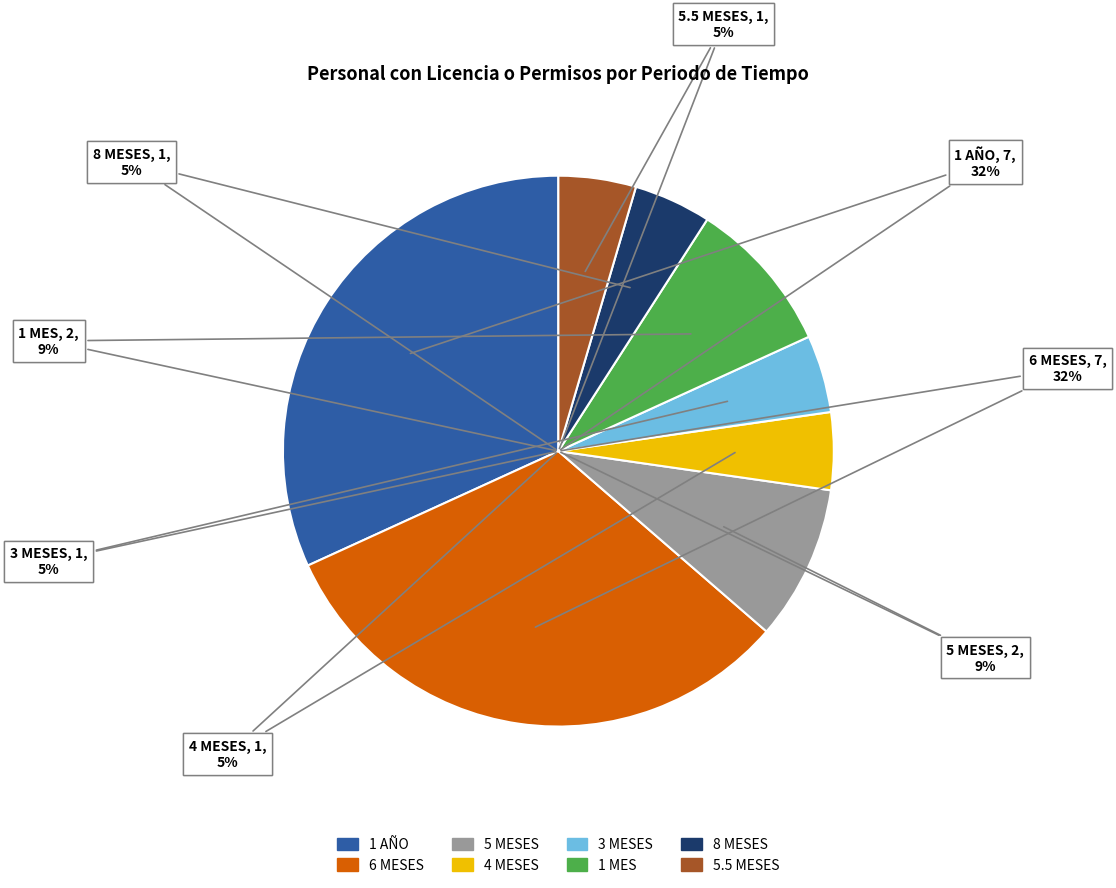

Is the sum of 4 MESES and 1 MES greater than half?

No